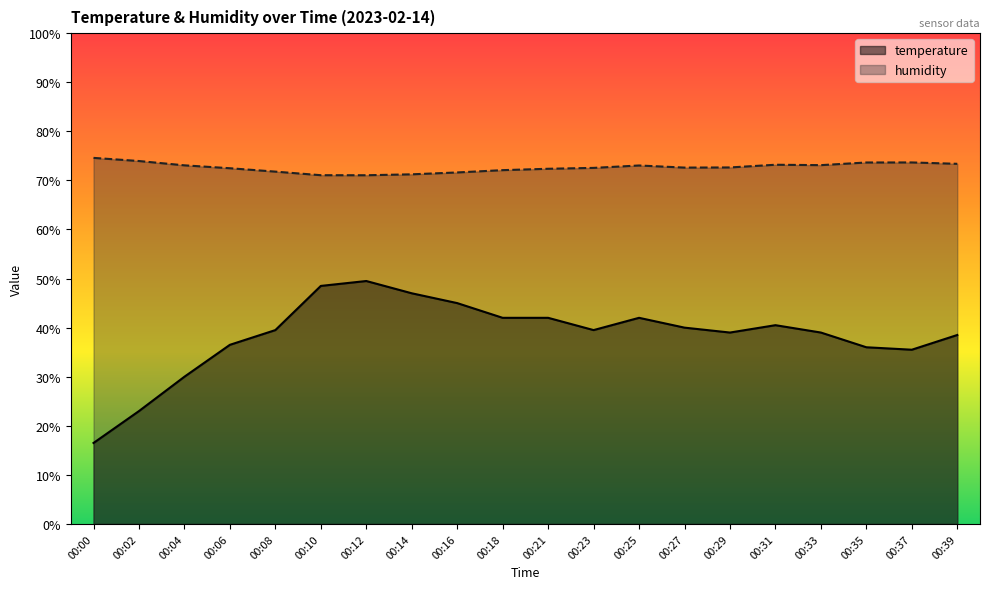

What are all the series names shown in the legend?

temperature, humidity